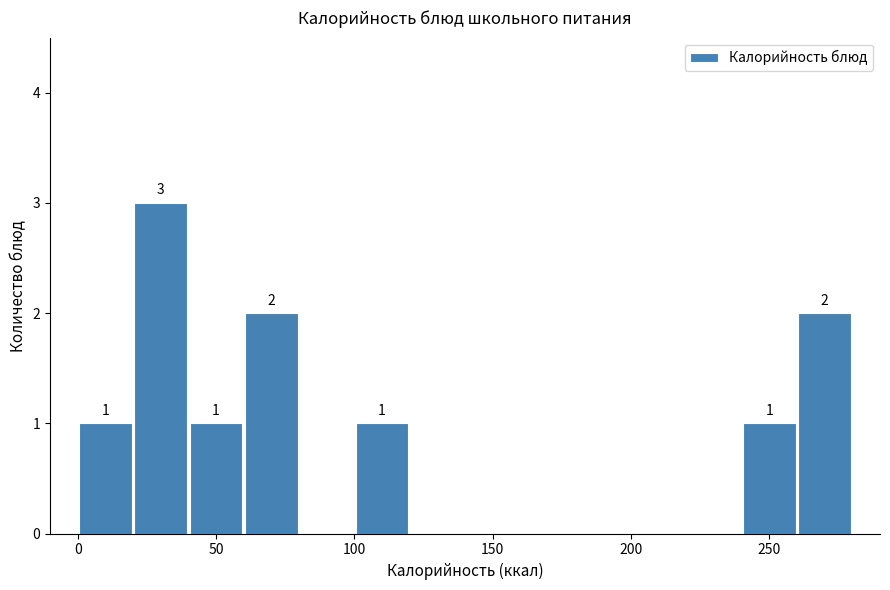

Which range on the x-axis has the tallest bar?

20 to 40